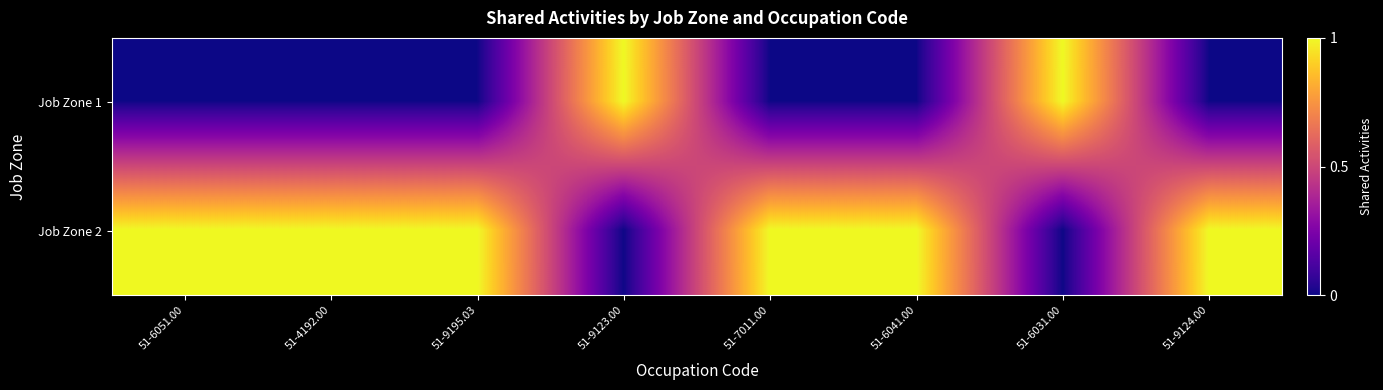

What is the greatest value displayed?

1